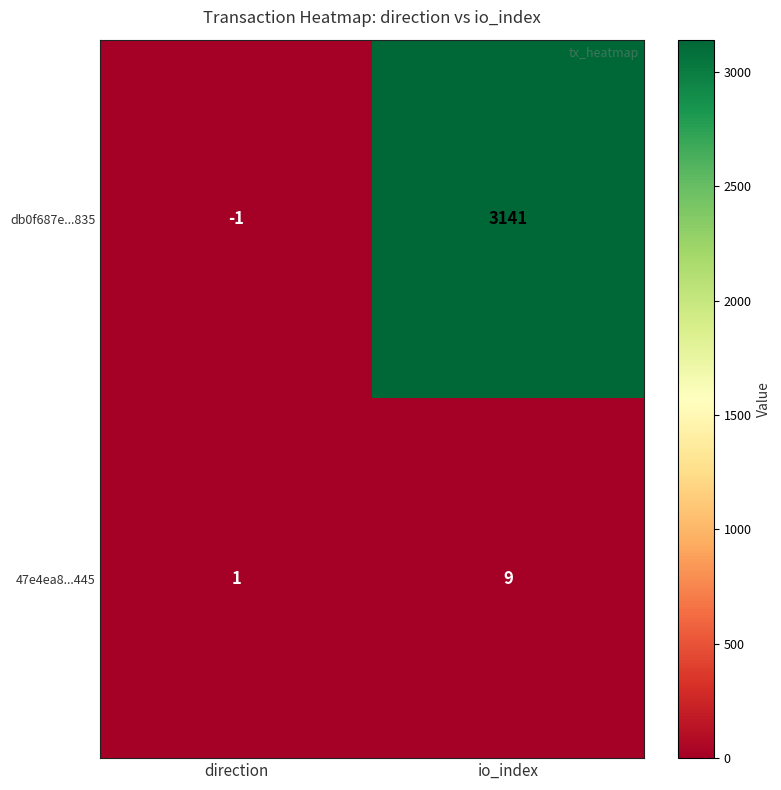

What is the difference between the maximum and minimum values in the 47e4ea8...445 series?

8